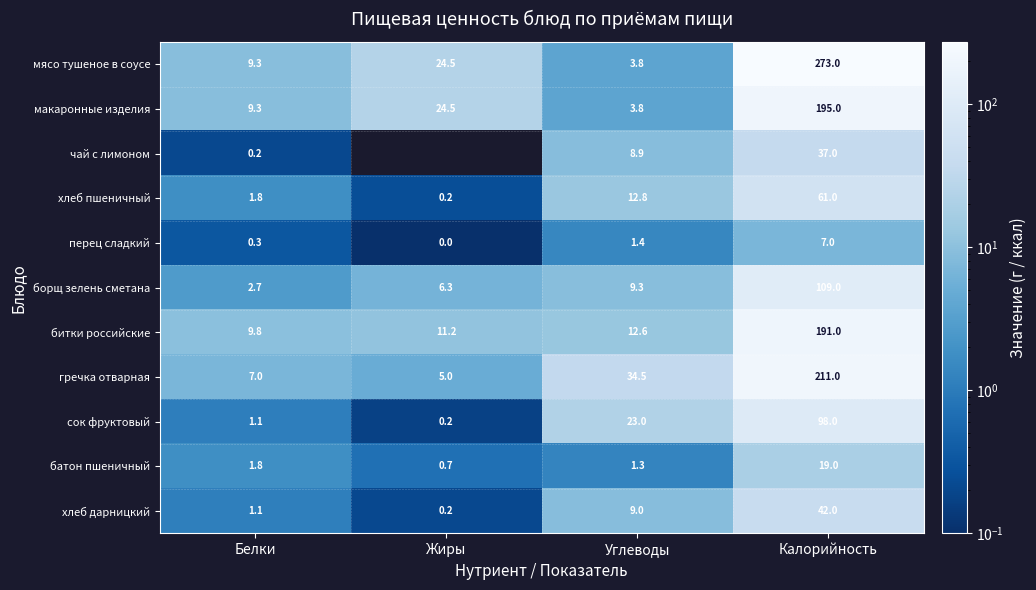

At how many categories does at least one series exceed 252?

1